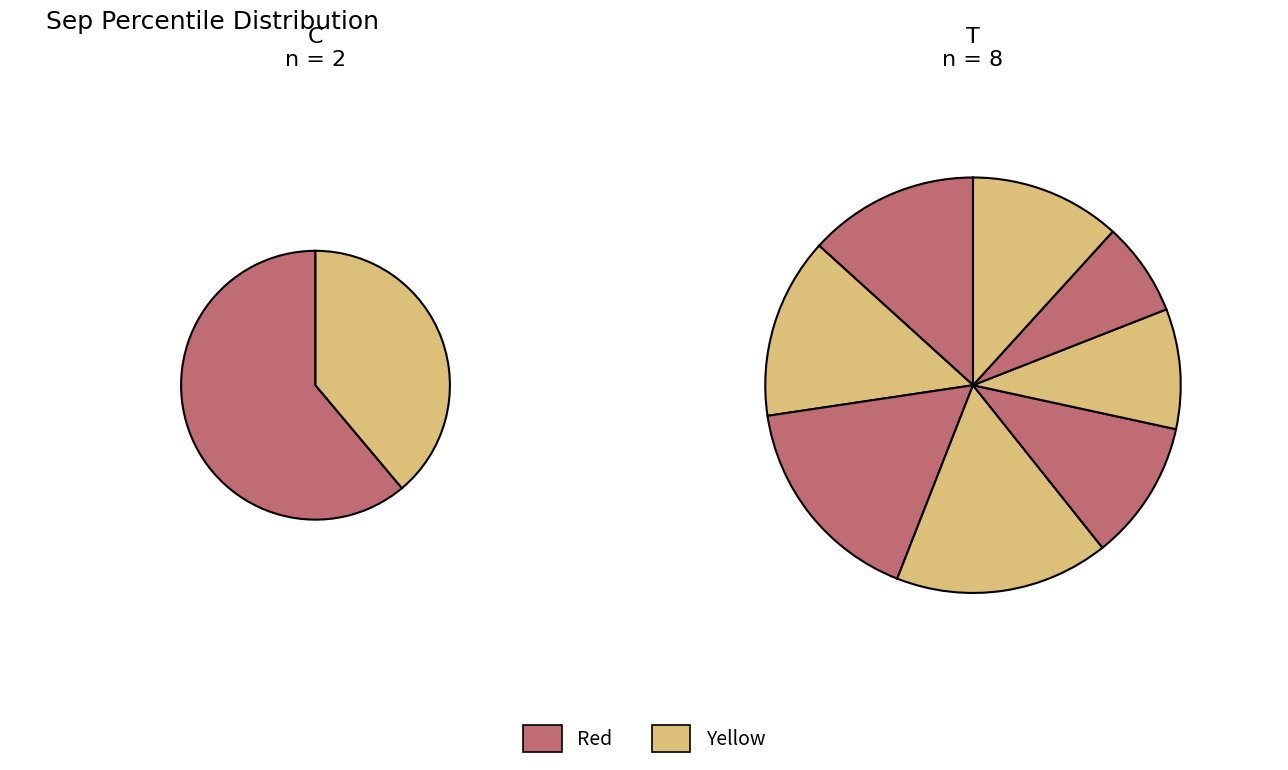

What percentage is NOT represented by pct85?

94.3%